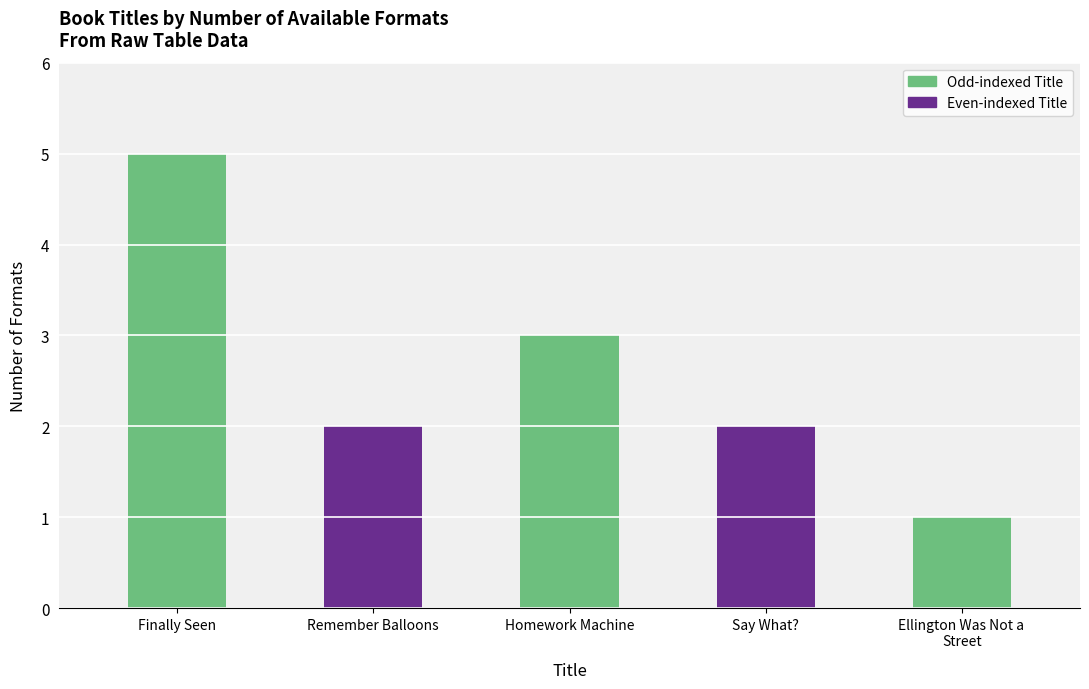

Reading left to right, transcribe all the data shown in this chart.

Finally Seen=5	Remember Balloons=2	Homework Machine=3	Say What?=2	Ellington Was Not a 
Street=1